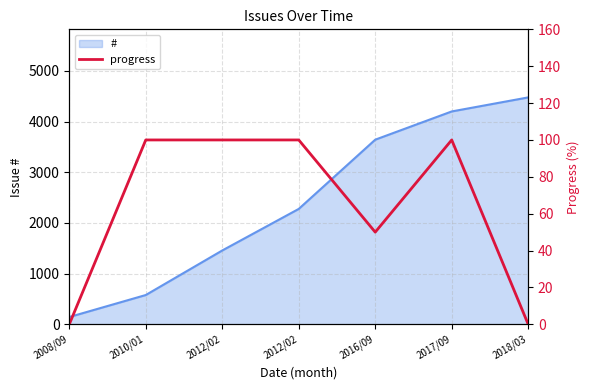

What is the label of the 5th point from the left?

2016/09